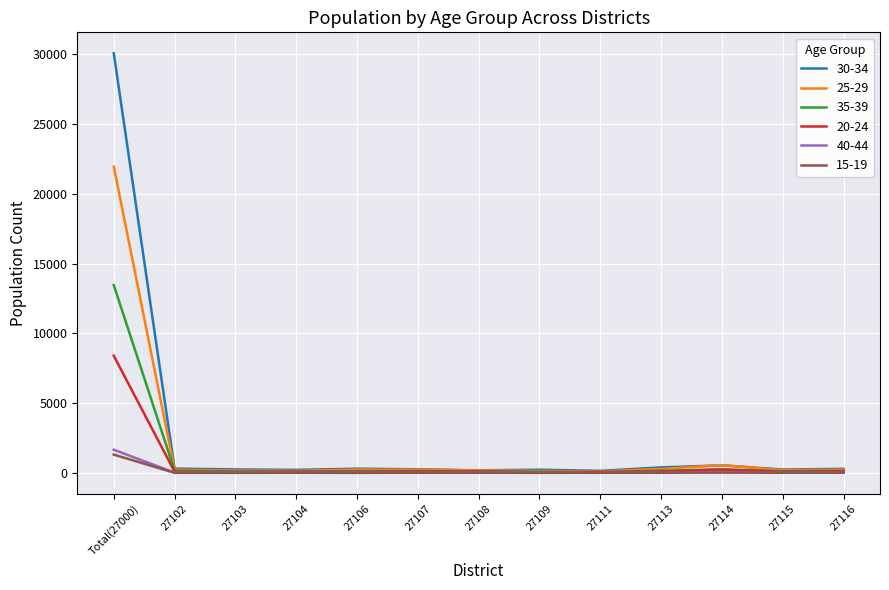

Which series has the widest spread of values?

30-34